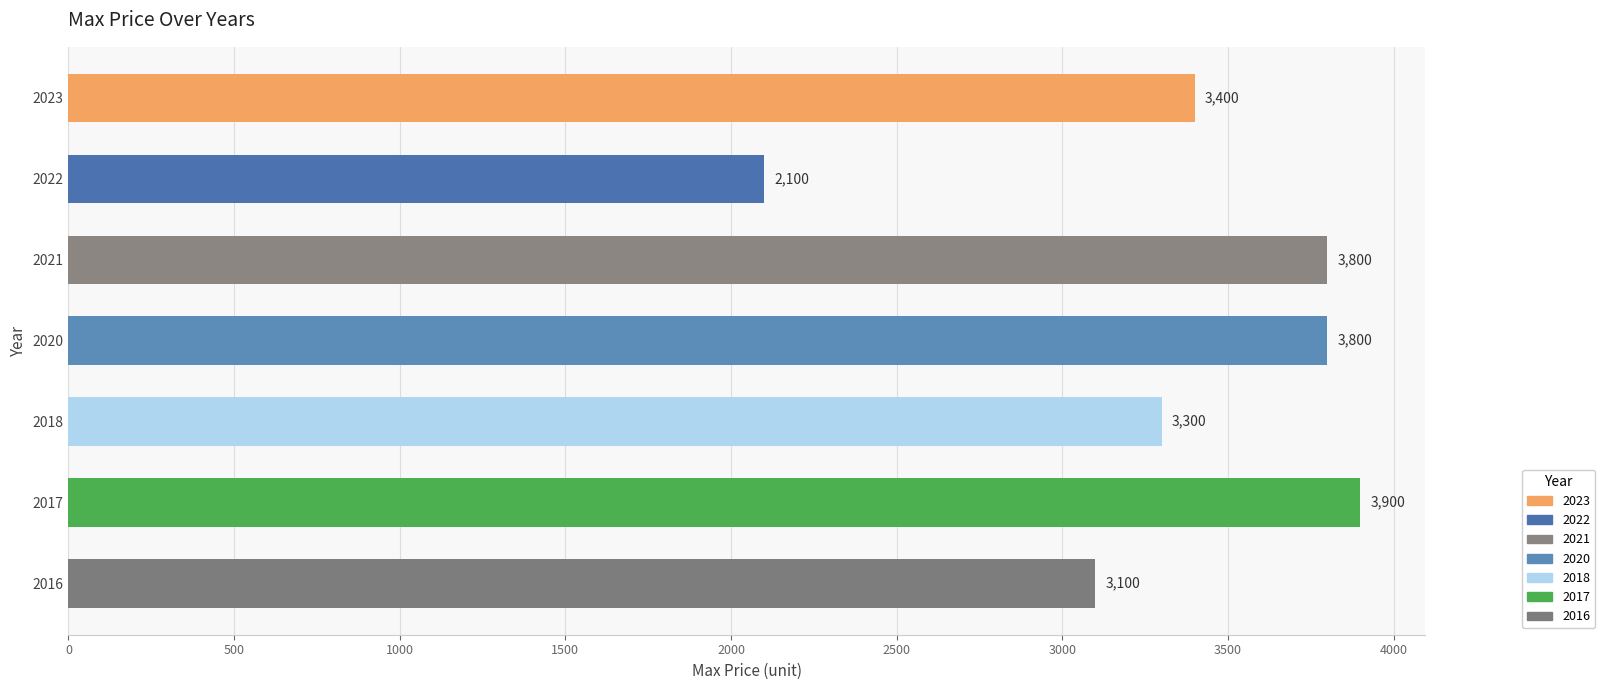

At which label is the value closest to 3000?

2016